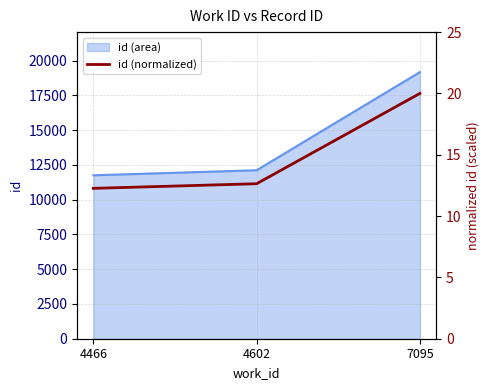

List the labels in order of value, largest first.

7095, 4602, 4466